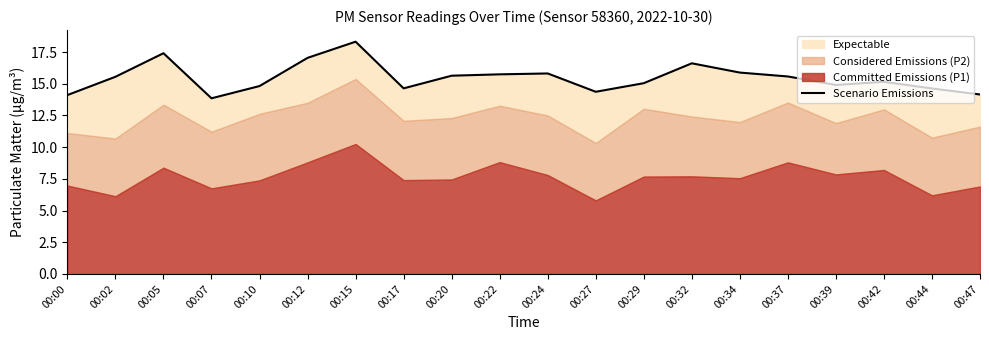

What is the minimum value shown in the chart?

13.9